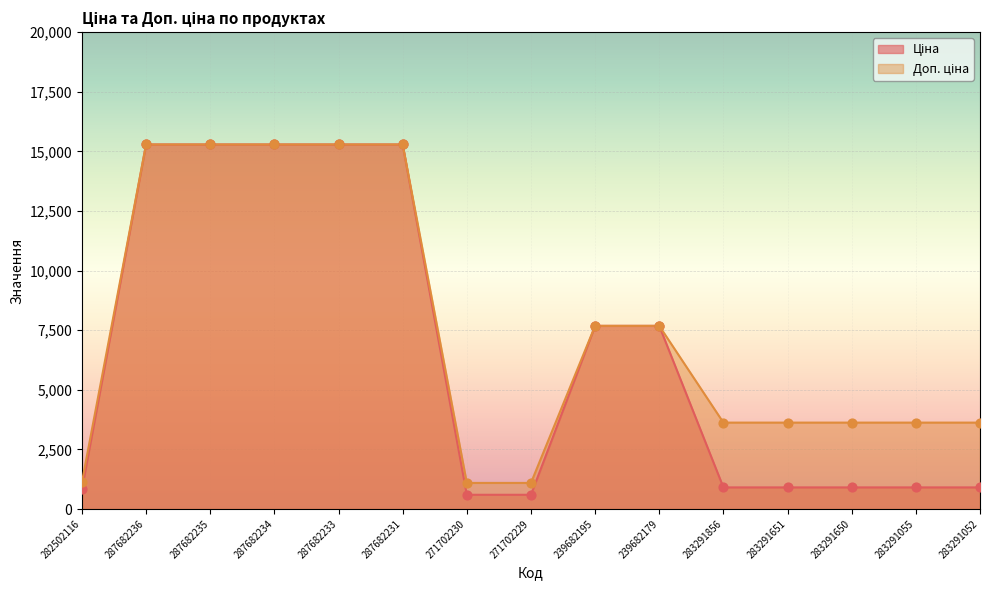

What is the total value across all series at 287682233?

30576.0